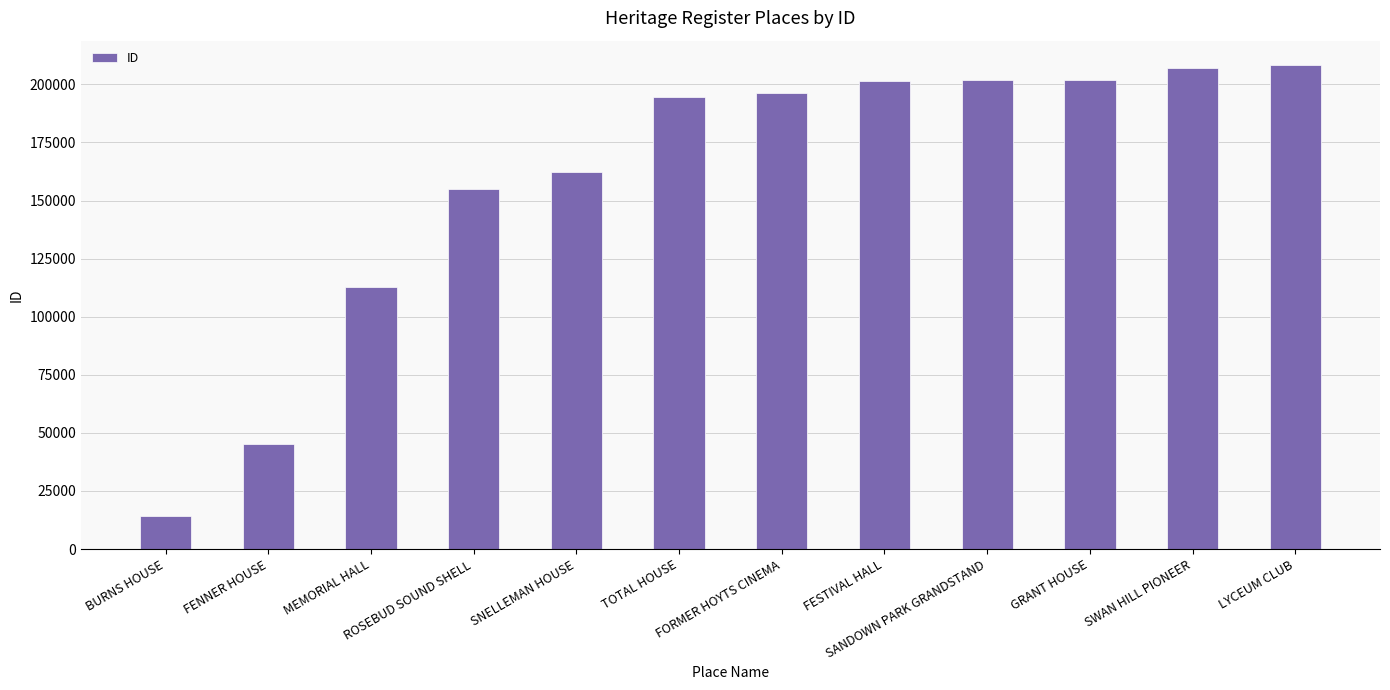

What is the label of the 7th bar from the left?

FORMER HOYTS CINEMA